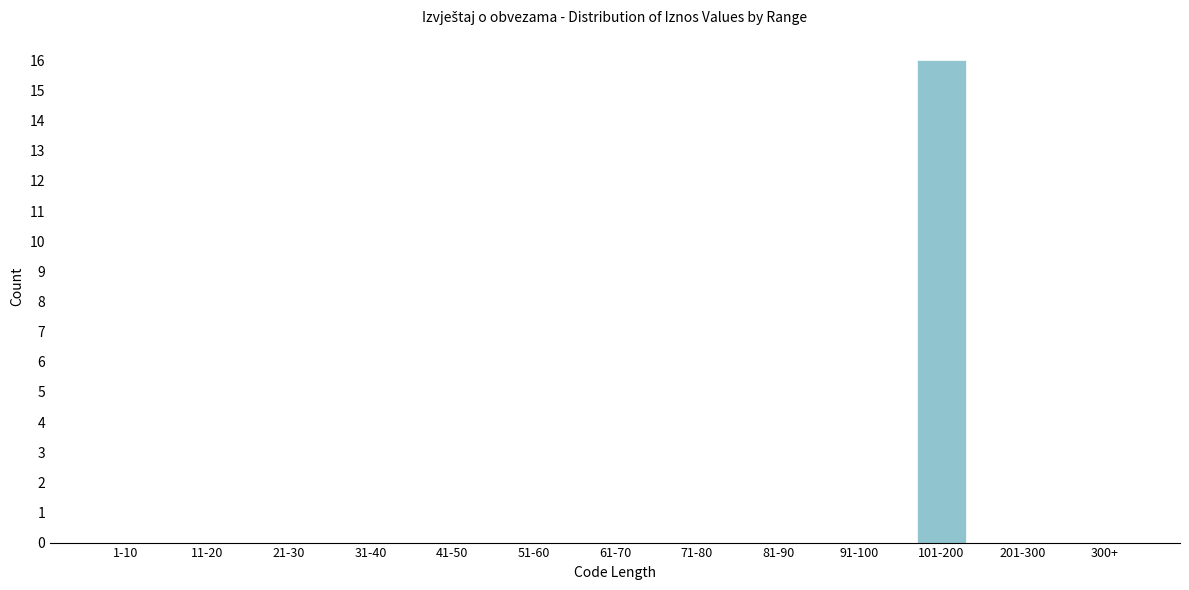

Reading left to right, what are all the values shown in this chart?

1-10=0	11-20=0	21-30=0	31-40=0	41-50=0	51-60=0	61-70=0	71-80=0	81-90=0	91-100=0	101-200=16	201-300=0	300+=0